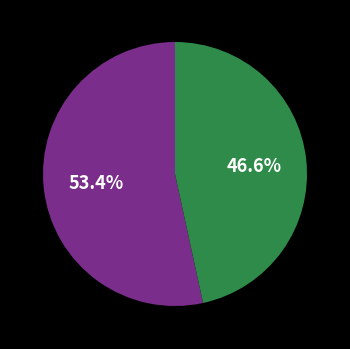

Is there a majority slice in this chart?

Yes